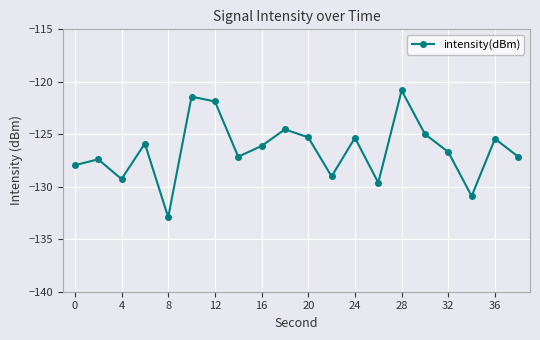

True or false: the data has more than 0 interior local peaks.

True